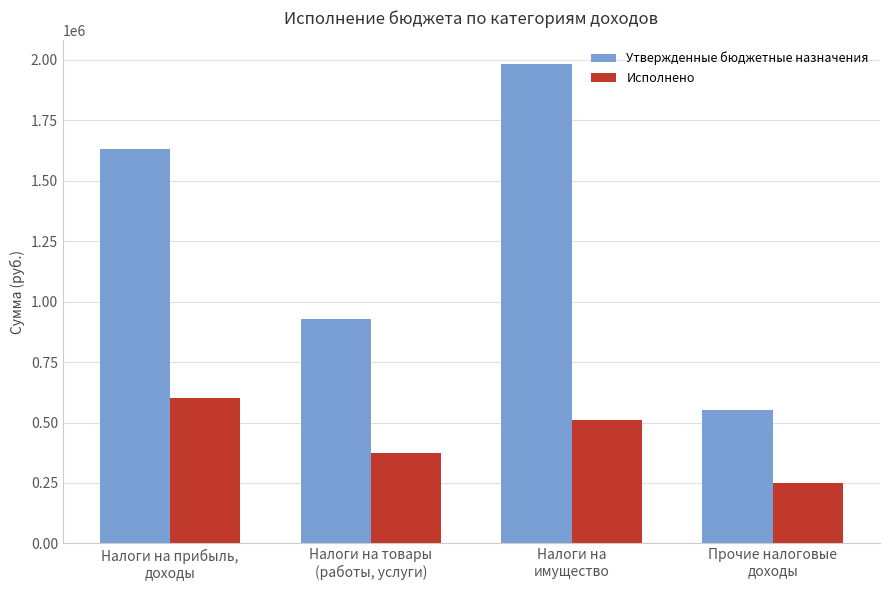

Which series changed the most between Налоги на товары
(работы, услуги) and Налоги на
имущество?

Утвержденные бюджетные назначения